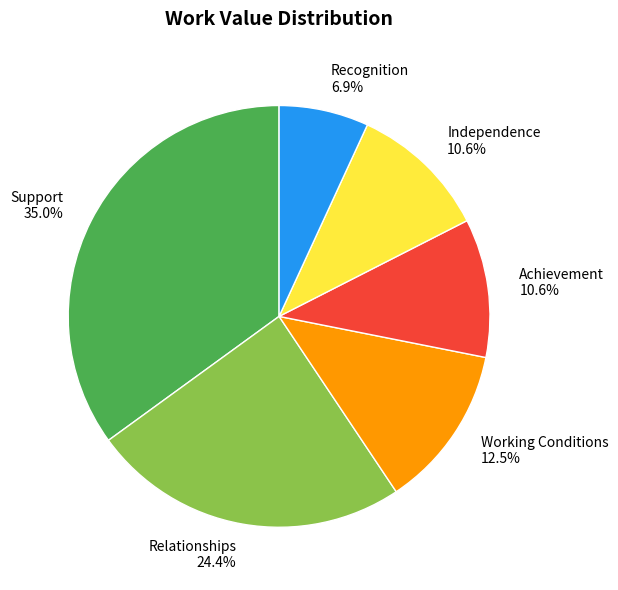

Between Achievement and Working Conditions, which is larger?

Working Conditions